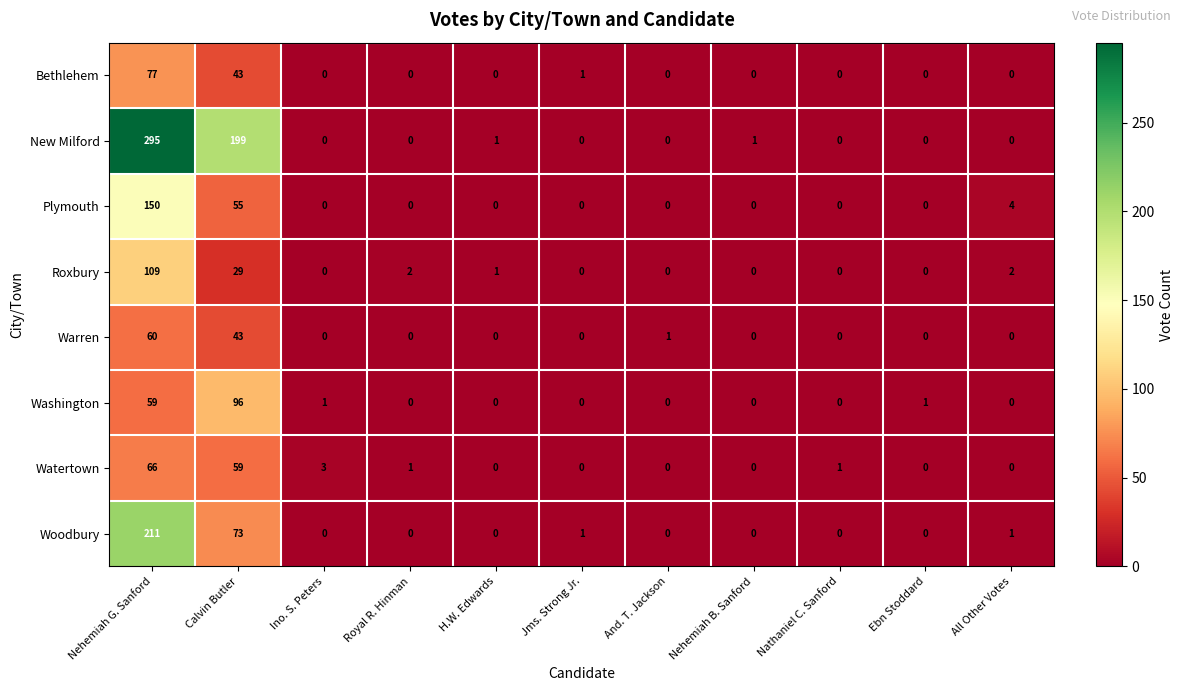

How many values in Plymouth are above zero?

3